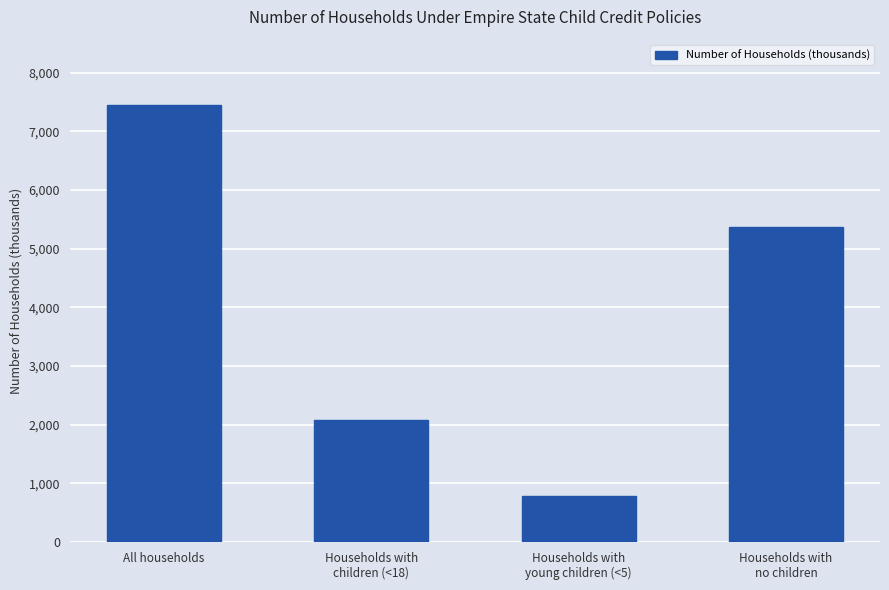

What is the change in value from All households to Households with
no children?

-2081.9